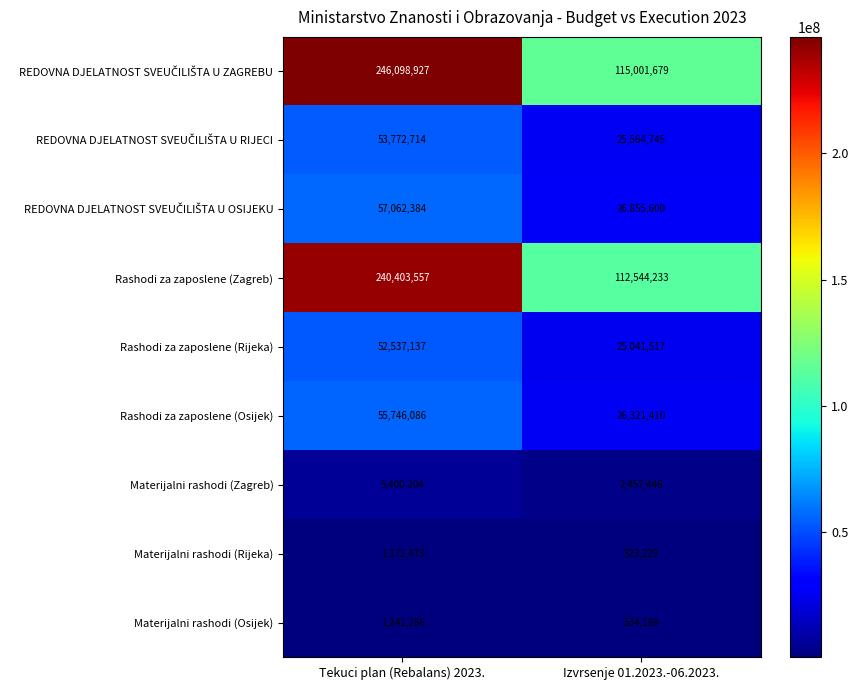

The value of Rashodi za zaposlene (Osijek) at Tekuci plan (Rebalans) 2023. is 13915581. True or false?

False